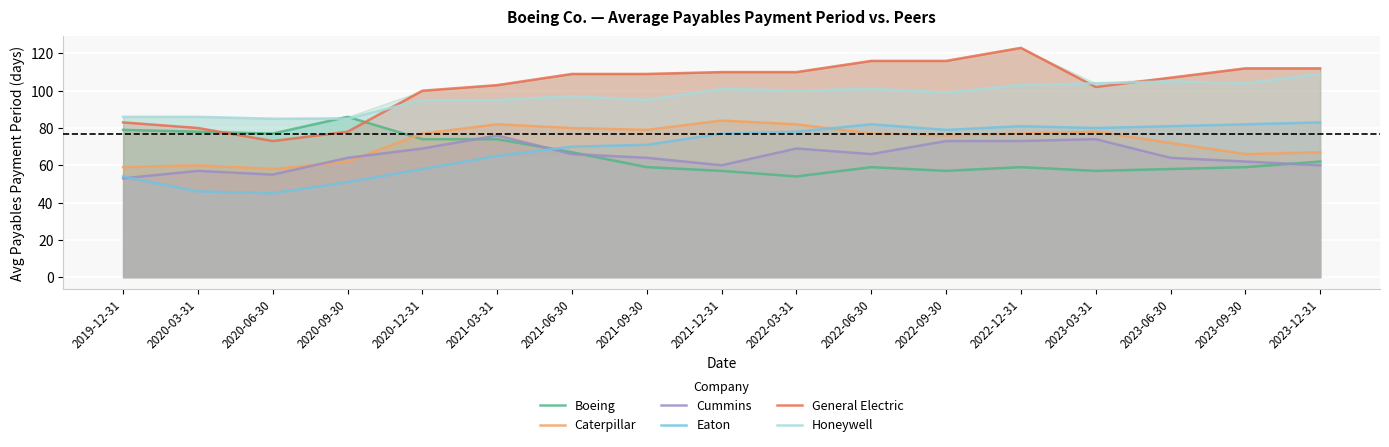

List the labels in order of Honeywell value, largest first.

2023-12-31, 2023-06-30, 2023-03-31, 2023-09-30, 2022-12-31, 2021-12-31, 2022-06-30, 2022-03-31, 2022-09-30, 2021-06-30, 2020-12-31, 2021-03-31, 2021-09-30, 2019-12-31, 2020-03-31, 2020-06-30, 2020-09-30